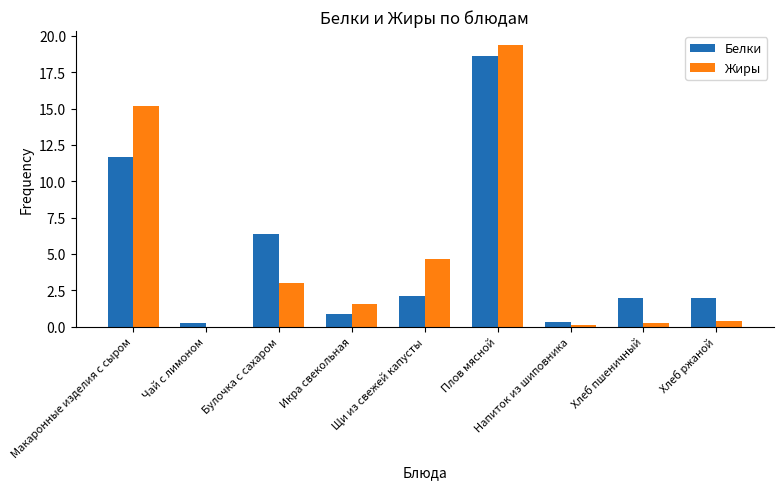

Is the value of Белки at Булочка с сахаром greater than the value of Жиры at Булочка с сахаром?

Yes